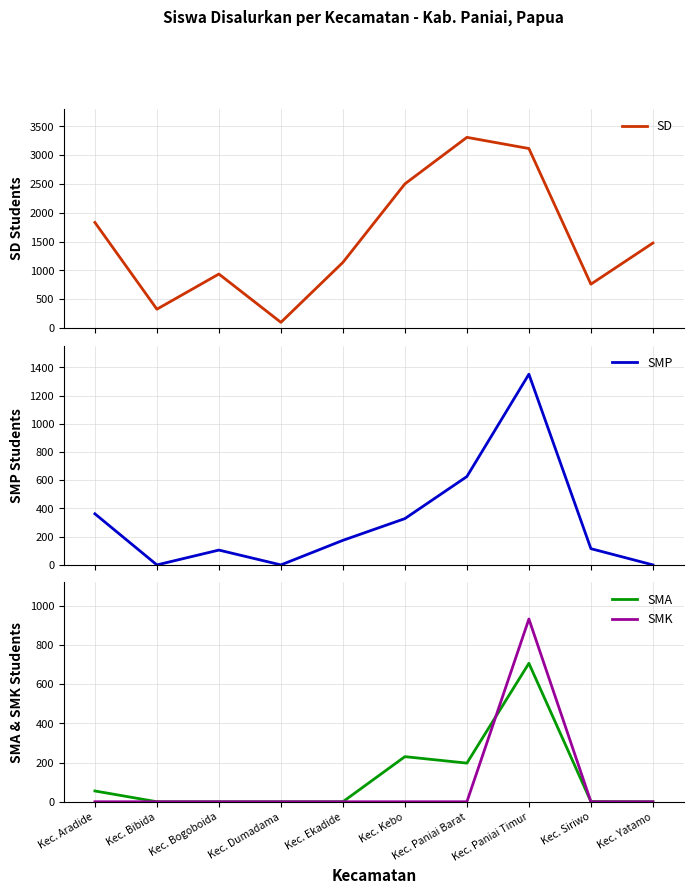

What is the label of the 9th point from the right?

Kec. Bibida